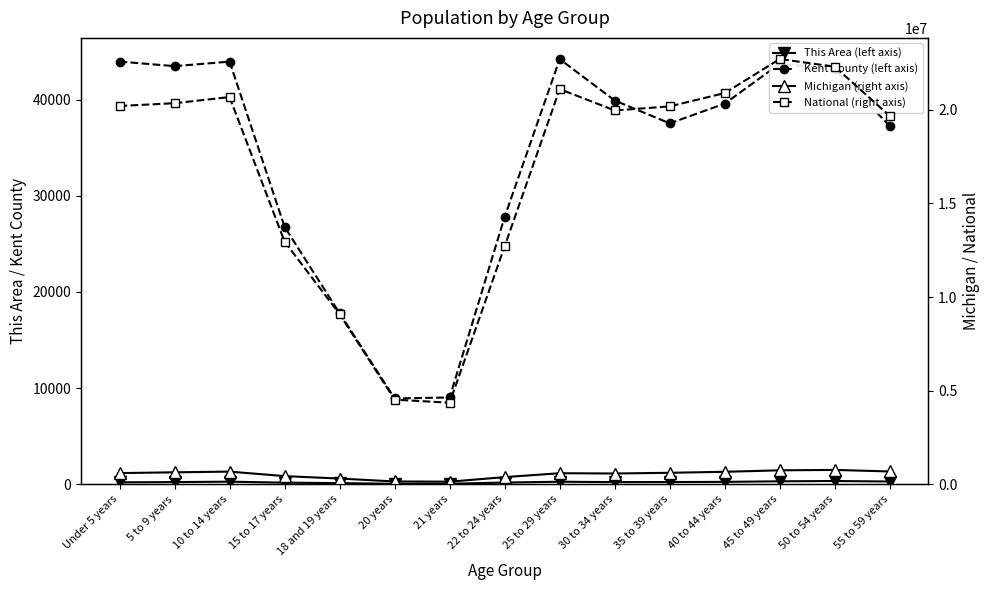

True or false: This Area (left axis) and National (right axis) cross at least once.

False